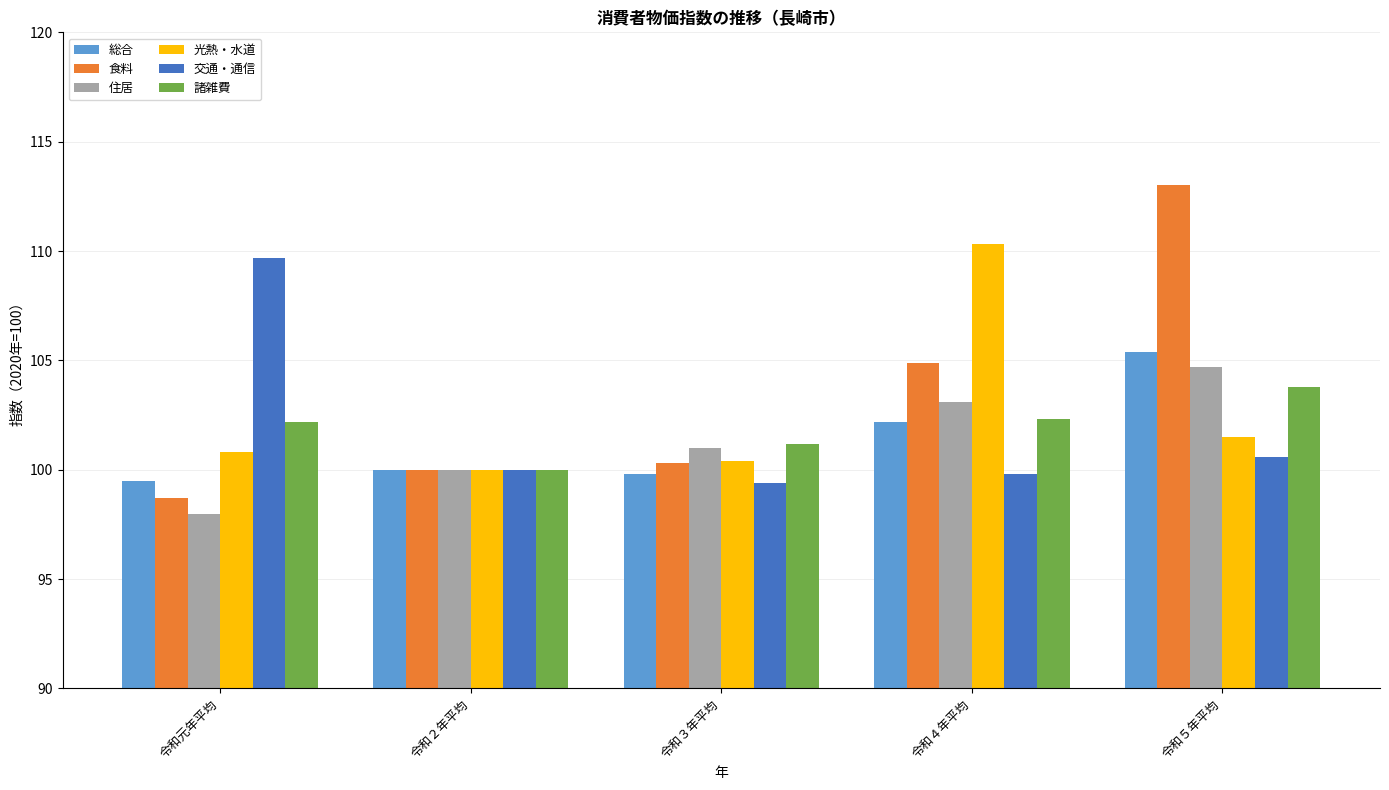

What is the value of the 諸雑費 bar at the 5th from the left?

103.8